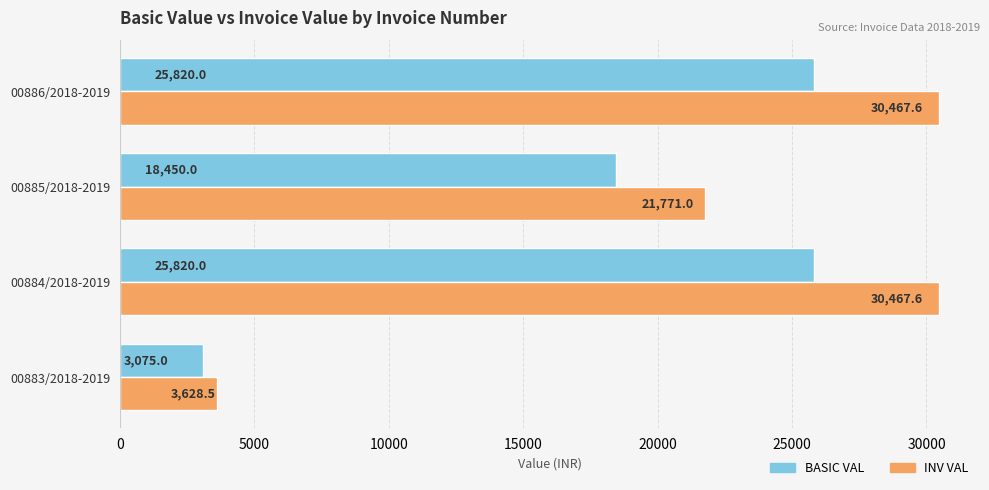

Which series has the widest spread of values?

INV VAL